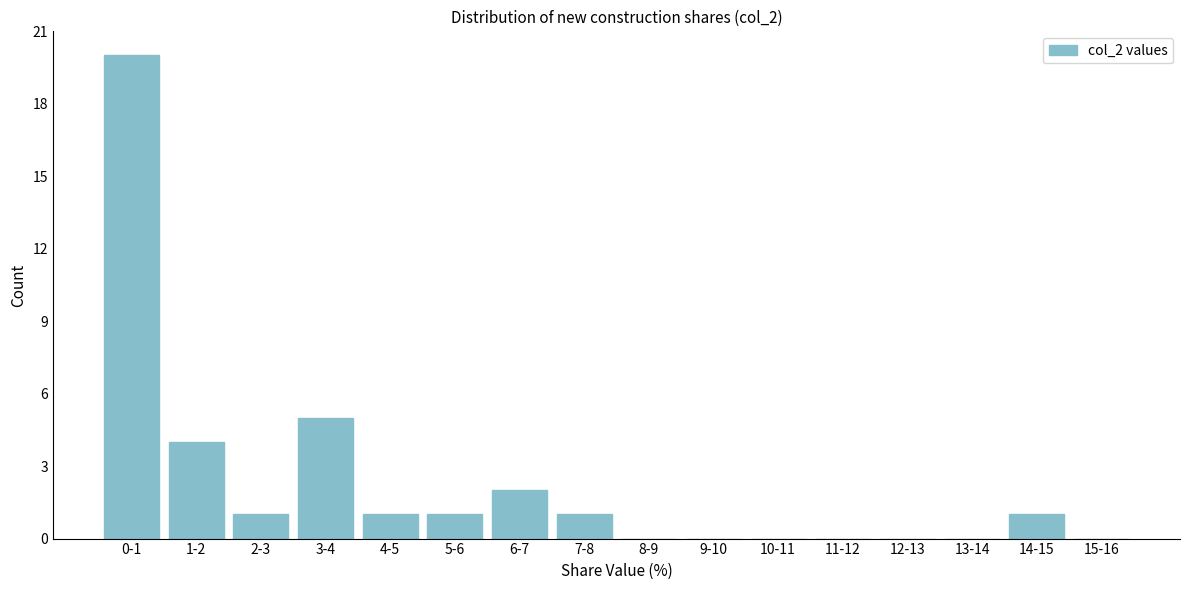

Reading left to right, extract all data points from this chart.

0-1=20	1-2=4	2-3=1	3-4=5	4-5=1	5-6=1	6-7=2	7-8=1	8-9=0	9-10=0	10-11=0	11-12=0	12-13=0	13-14=0	14-15=1	15-16=0